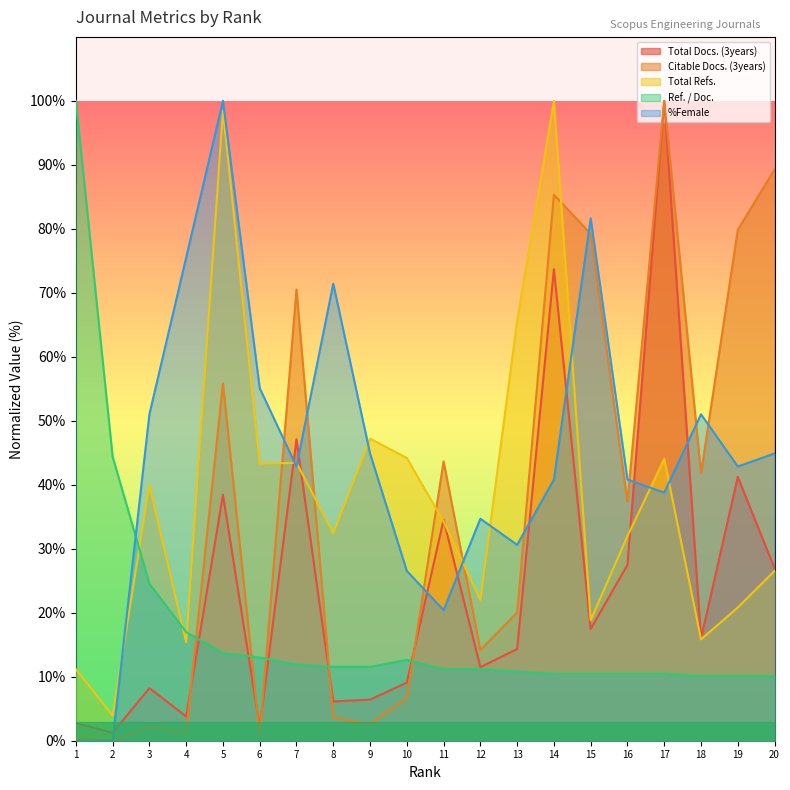

At how many categories does at least one series exceed 36?

19